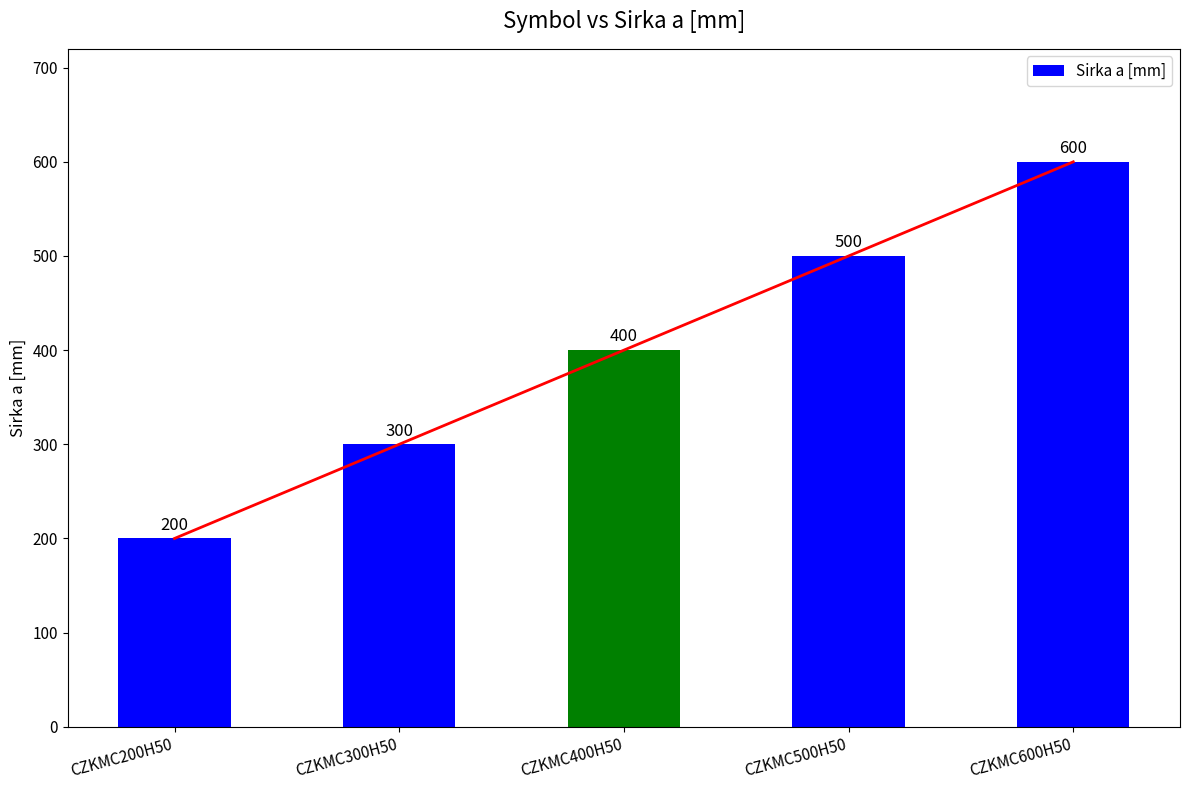

Rank the categories by value from highest to lowest.

CZKMC600H50, CZKMC500H50, CZKMC400H50, CZKMC300H50, CZKMC200H50